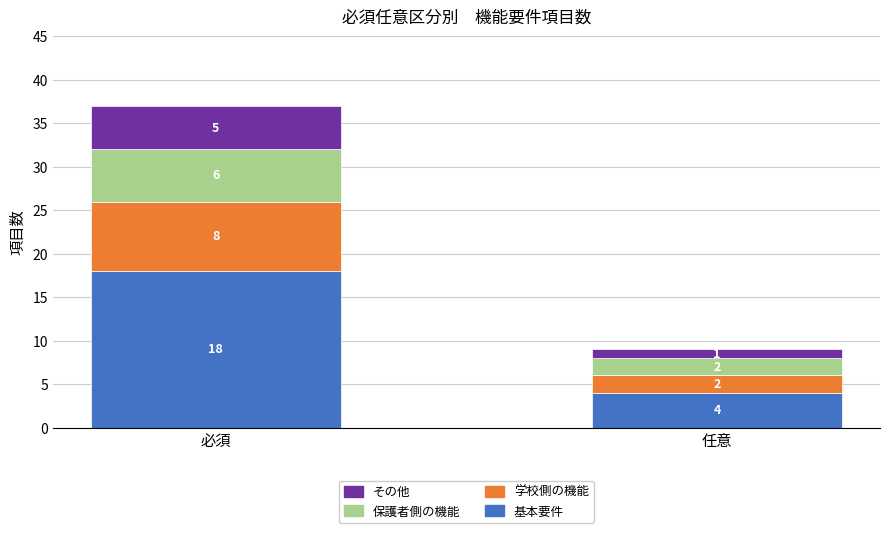

At which label does 基本要件 reach its peak?

必須